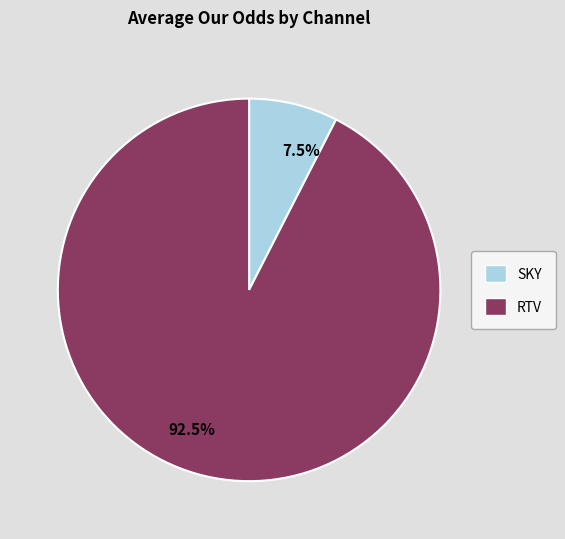

Which has a higher value, 7.5% or 92.5%?

92.5%